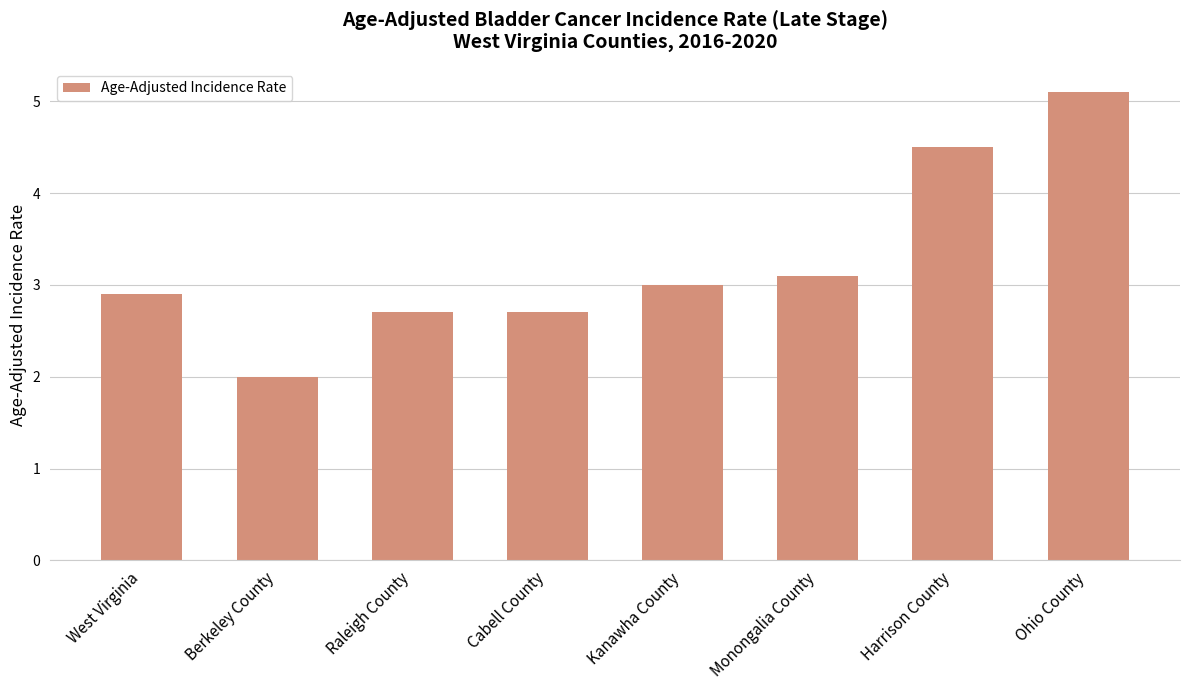

What position from the left is Kanawha County?

5